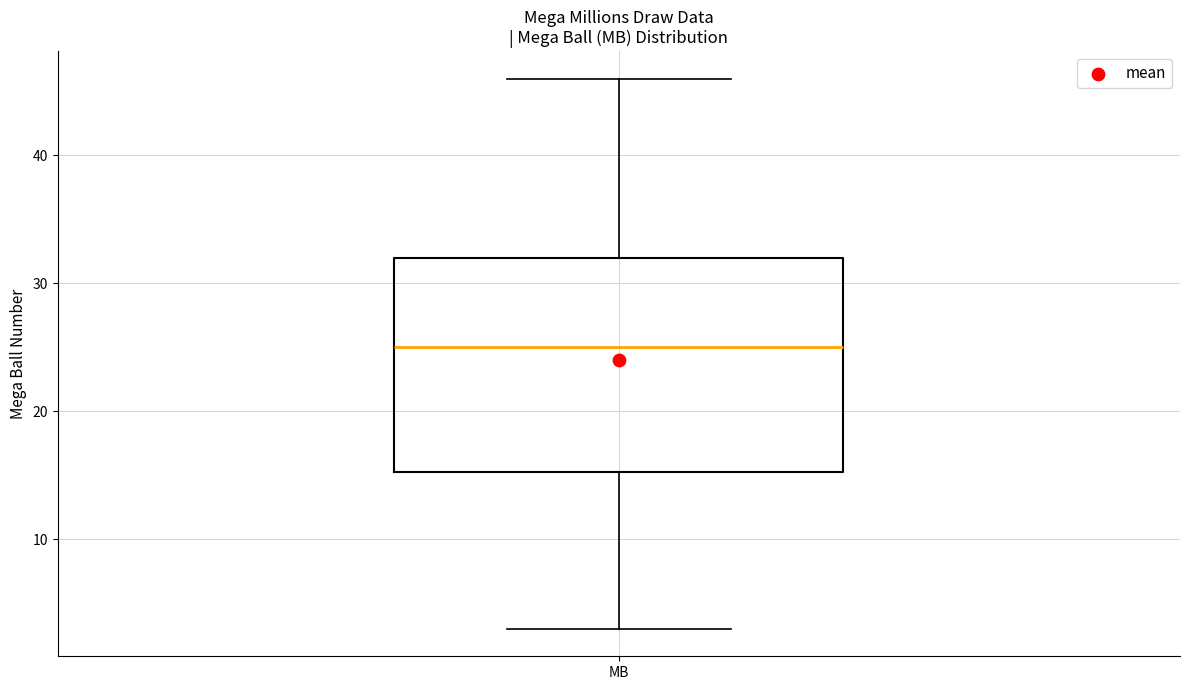

Transcribe this box plot: give where the median line is, the range the box spans, and where the two whiskers end, as read against the y-axis. The values are not printed on the chart, so give them approximately, as read against the axis.

median 25, box 15 to 32, whiskers 3 to 46